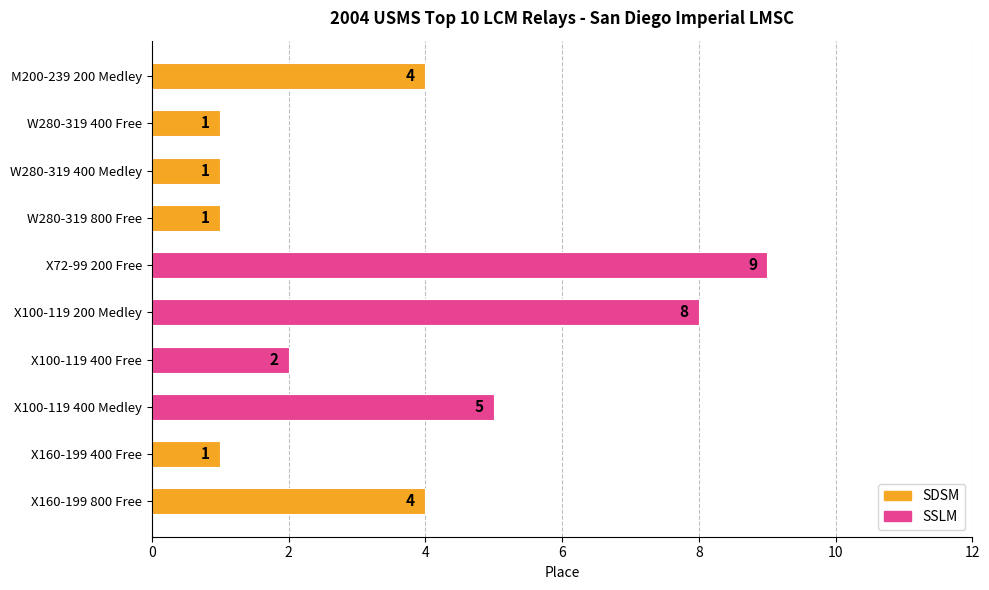

The chart shows a value of 5 at X100-119 200 Medley. True or false?

False